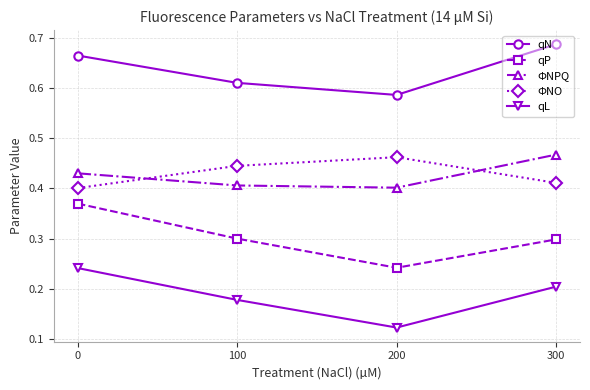

Which series has the widest spread of values?

qP